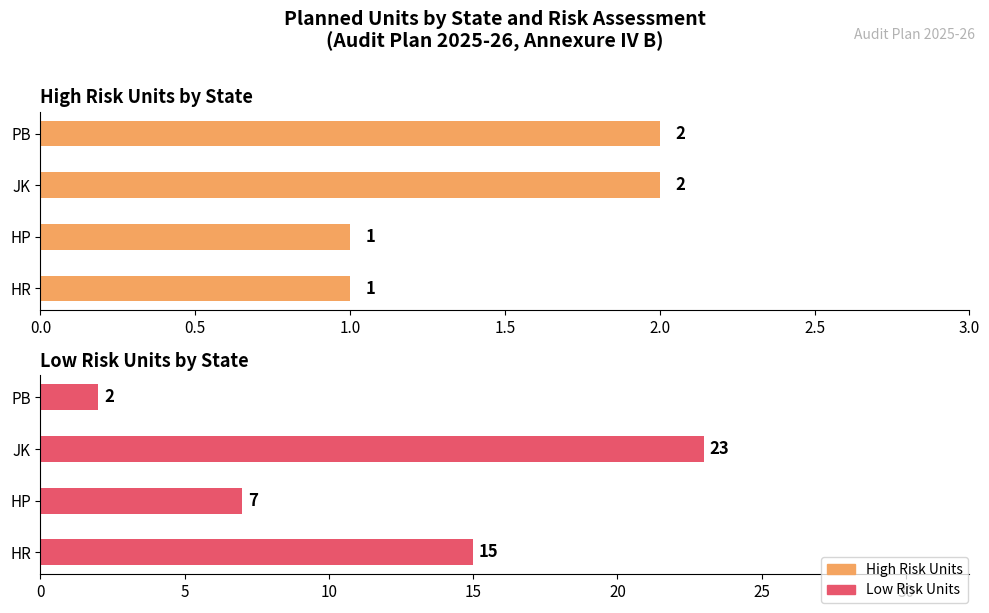

Reading left to right, what are all the values shown in this chart?

High Risk Units: 1	1	2	2
Low Risk Units: 15	7	23	2